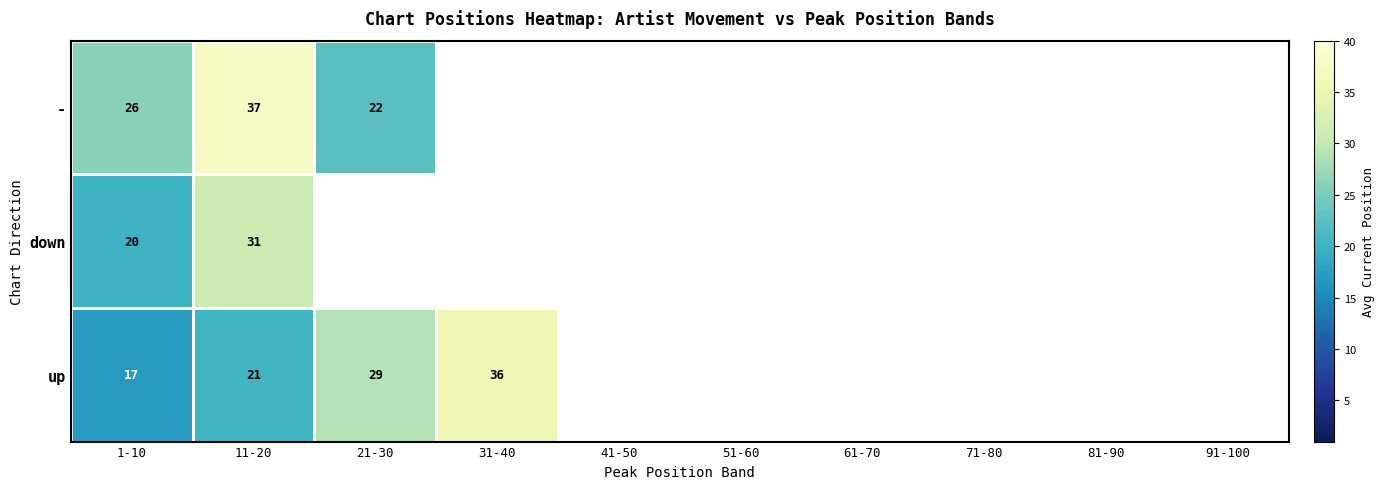

At which category does the chart reach its peak across all series?

11-20